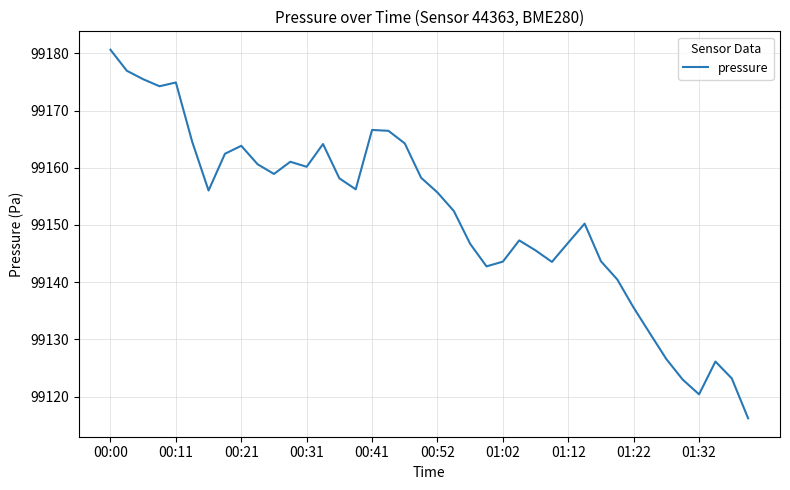

Is this an area chart (filled region under the line)?

No